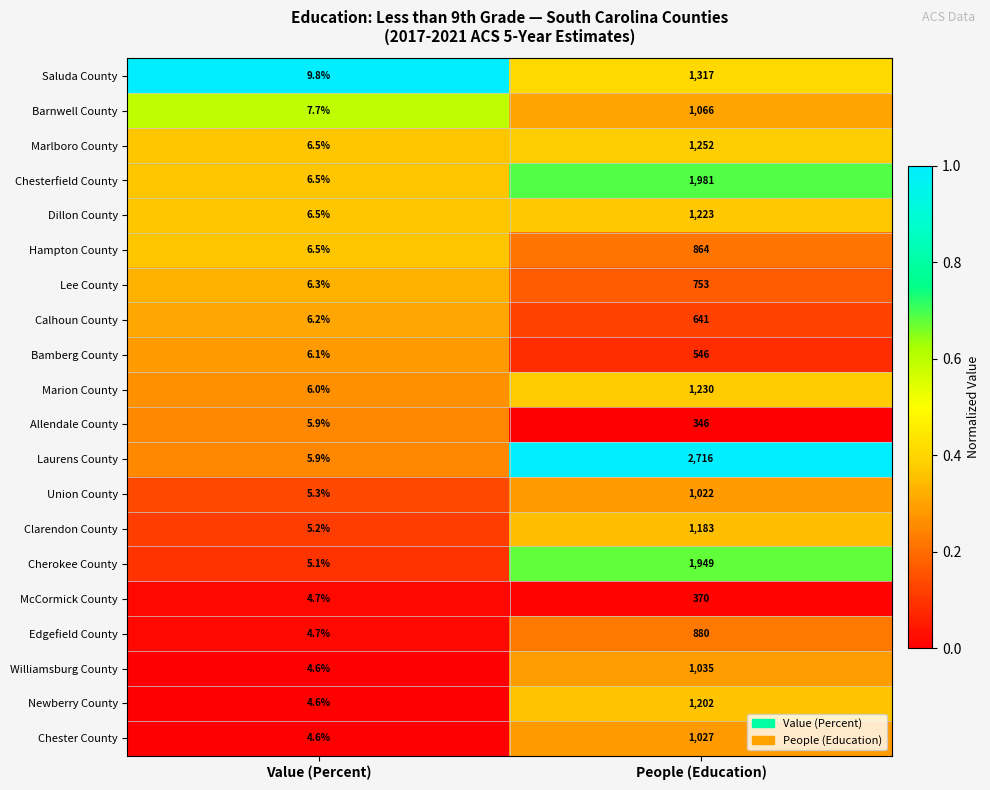

Which series has the largest total across all categories?

Laurens County